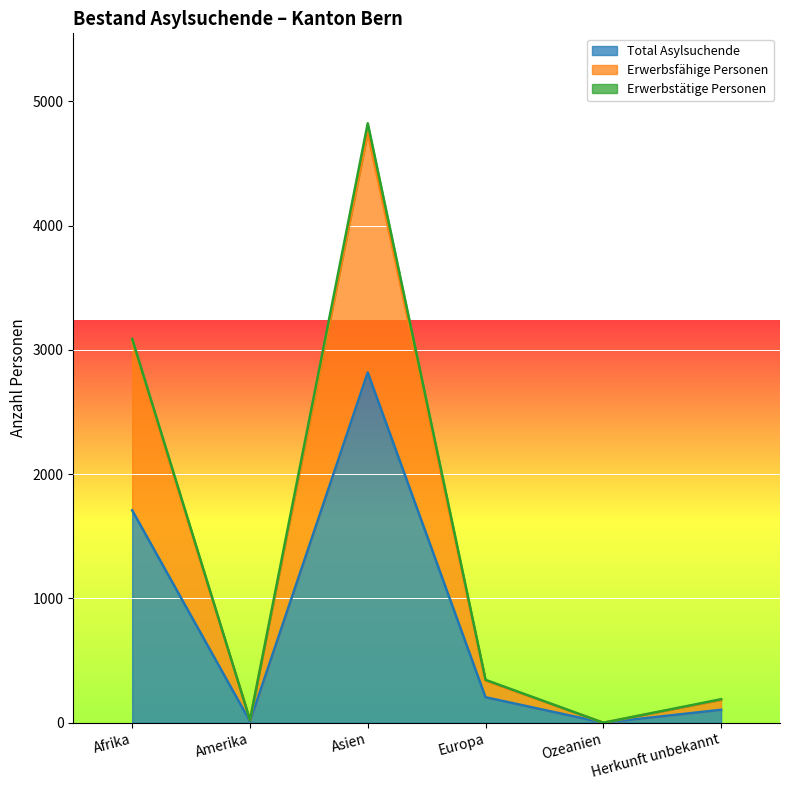

How many data points in Total Asylsuchende are less than 205?

3